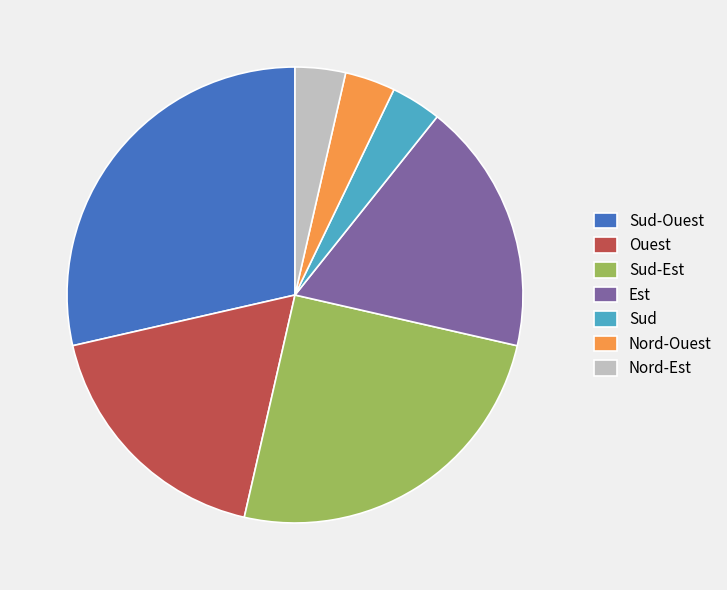

Is it true that Sud-Est is 11% of the pie?

False